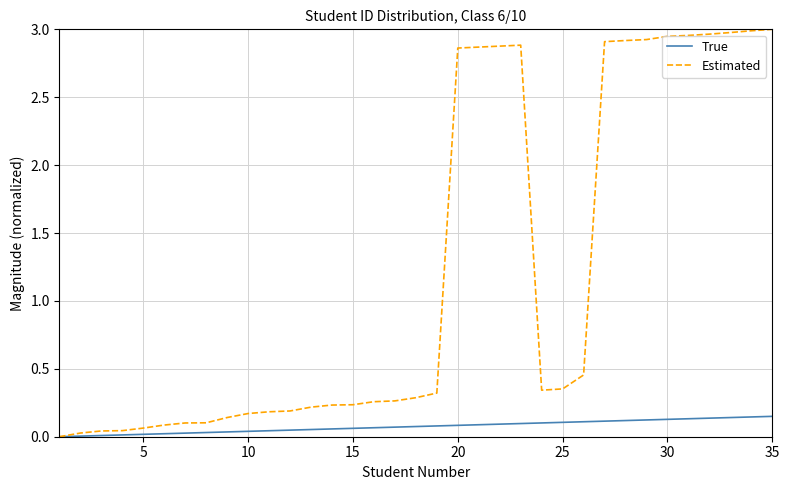

How many distinct data groups are displayed?

2